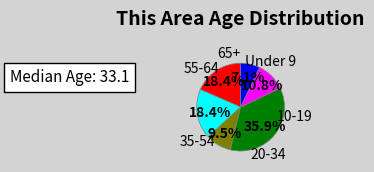

Does any single category account for the majority?

No